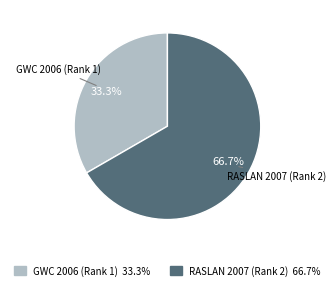

To the nearest percent, what is the average slice percentage?

50%